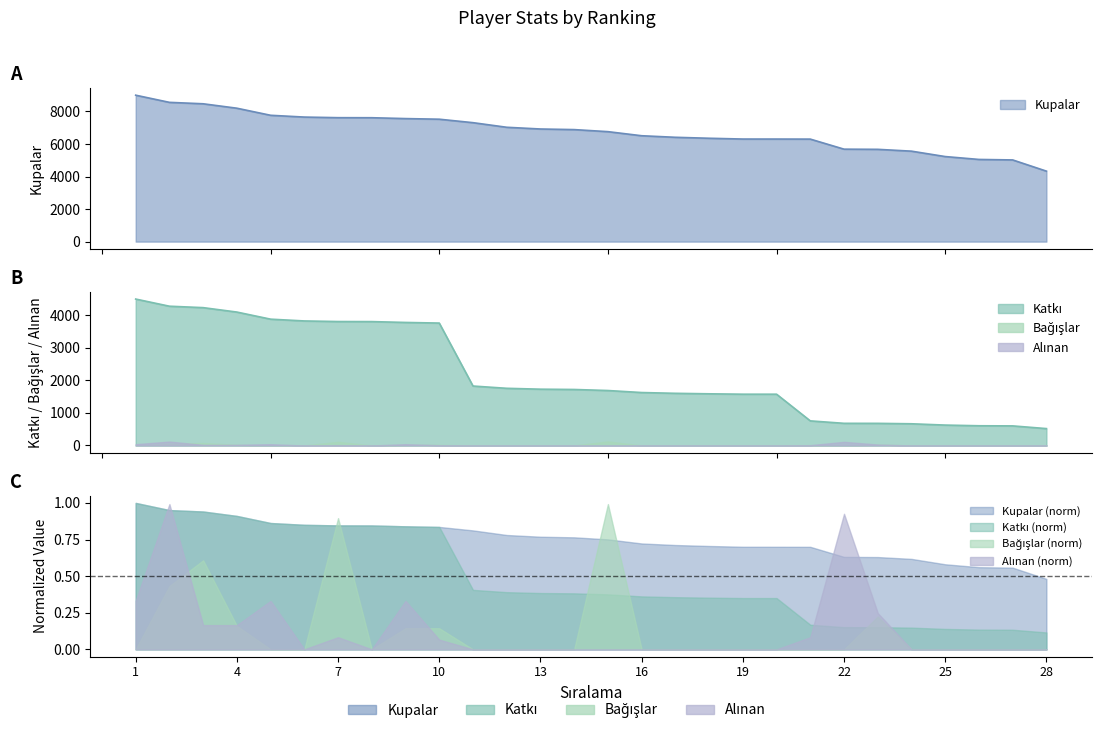

Rank the series at 27 from highest to lowest value.

Kupalar, Katkı